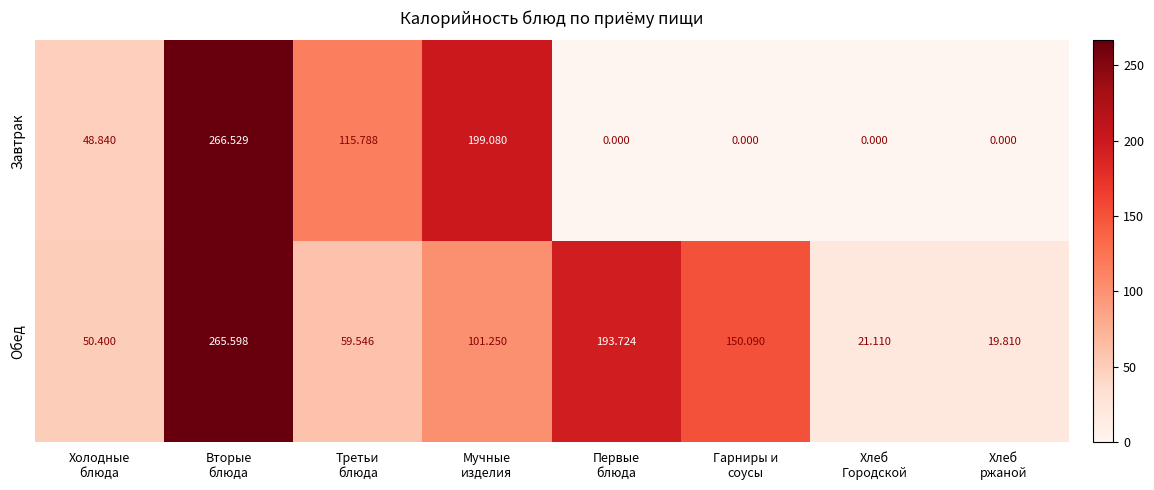

Which series has the largest total across all categories?

Обед